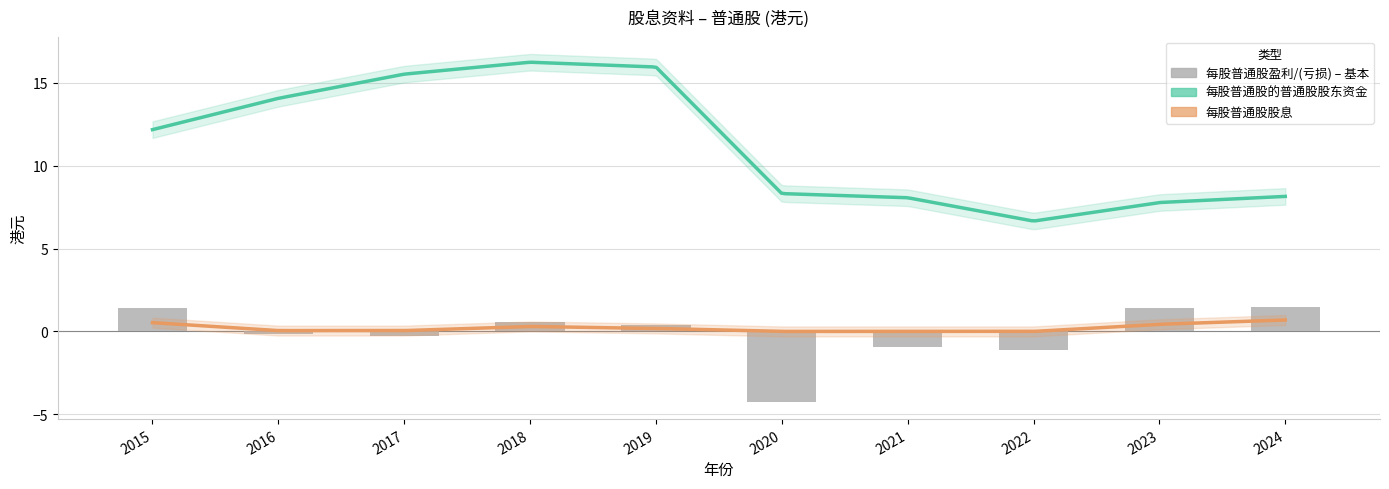

Is the value of 每股普通股的普通股股东资金 at 2024 greater than the value of 每股普通股盈利/(亏损) – 基本 at 2021?

Yes